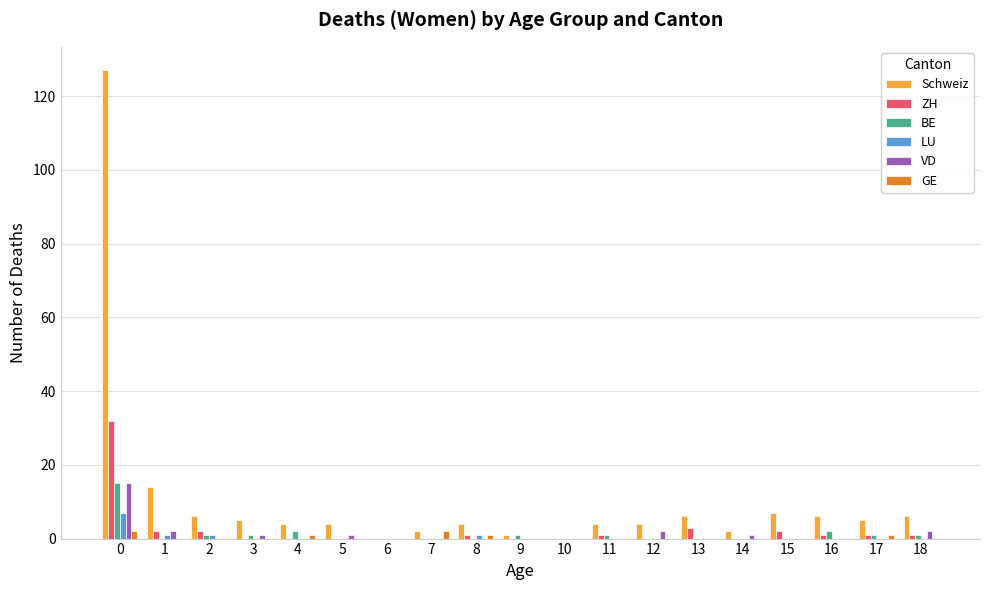

What is the maximum value shown in the chart?

127